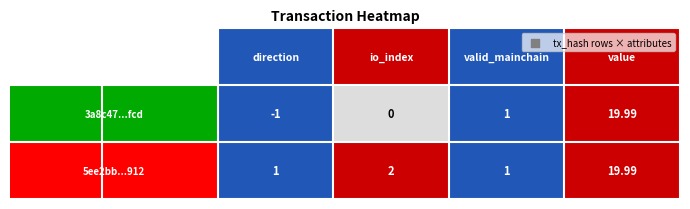

At 1, list the series in order from smallest to largest.

3a8c47266fdf627742497140950cf372ce47fcd, 5ee2bb67842ff7eb2f6eb7618107e8767d05912